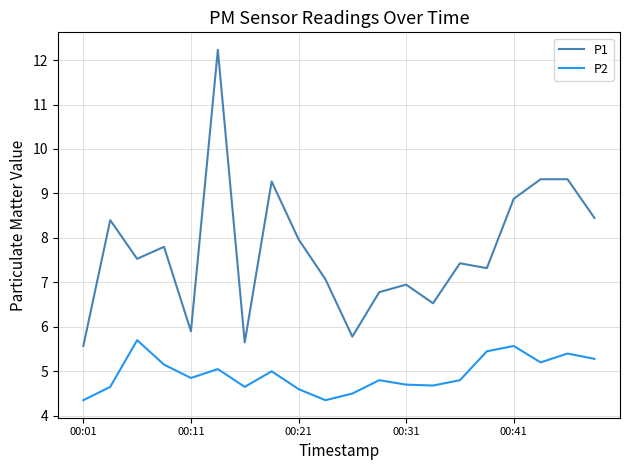

True or false: P1 and P2 cross at least once.

False